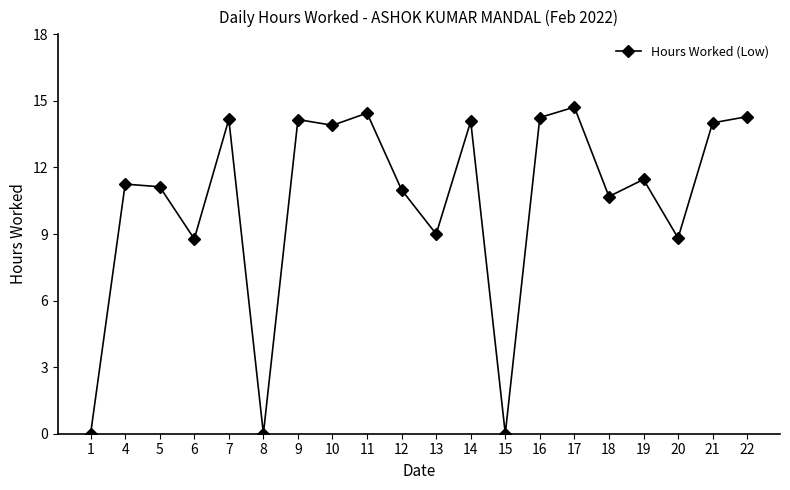

What is the sum of all values?

210.2